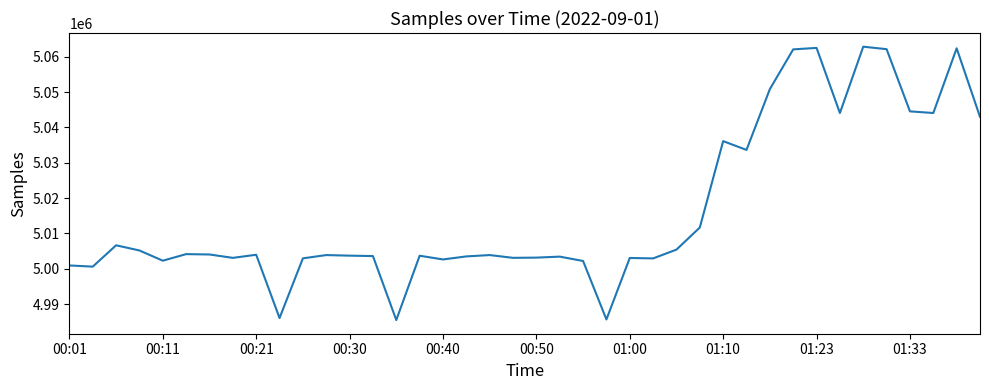

What is the maximum value shown in the chart?

5062828